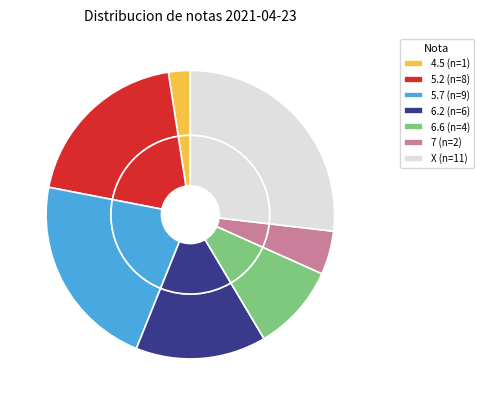

To the nearest percent, what is the average slice percentage?

14%